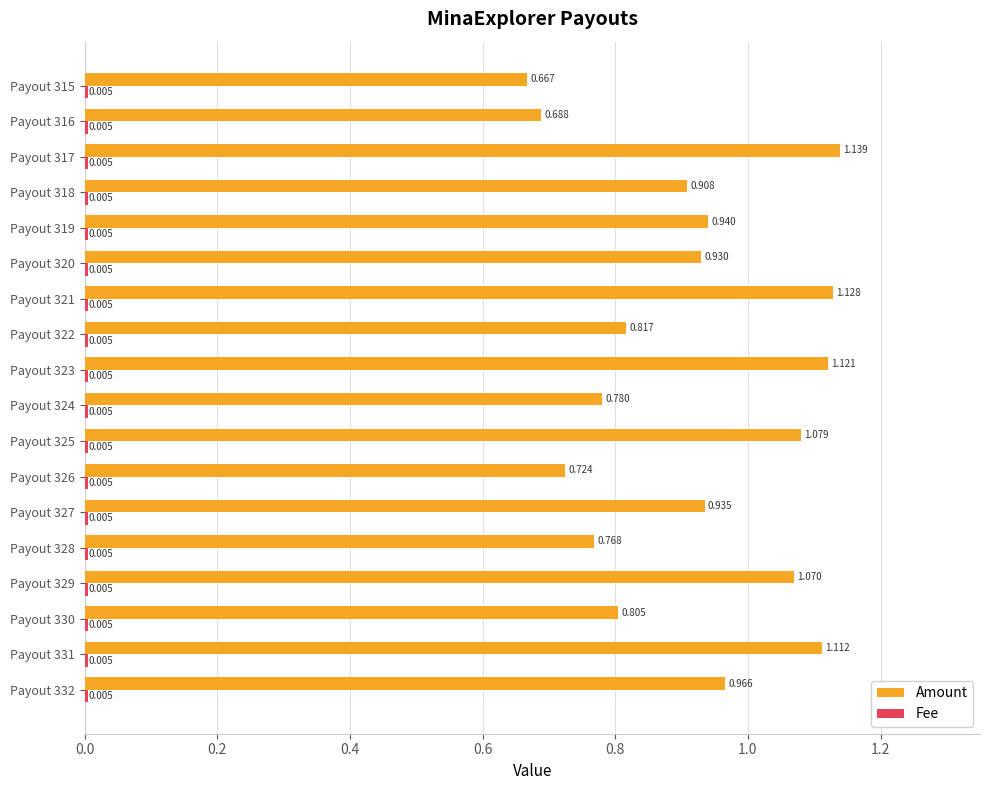

Which series has the largest total across all categories?

Amount